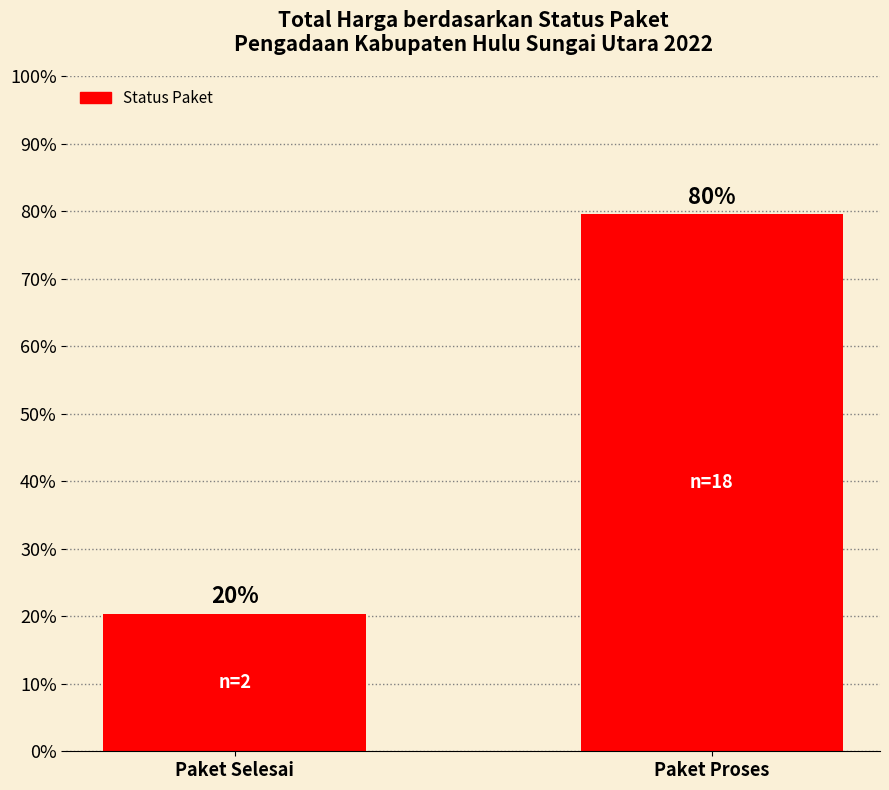

List the labels in order of value, largest first.

Paket Proses, Paket Selesai